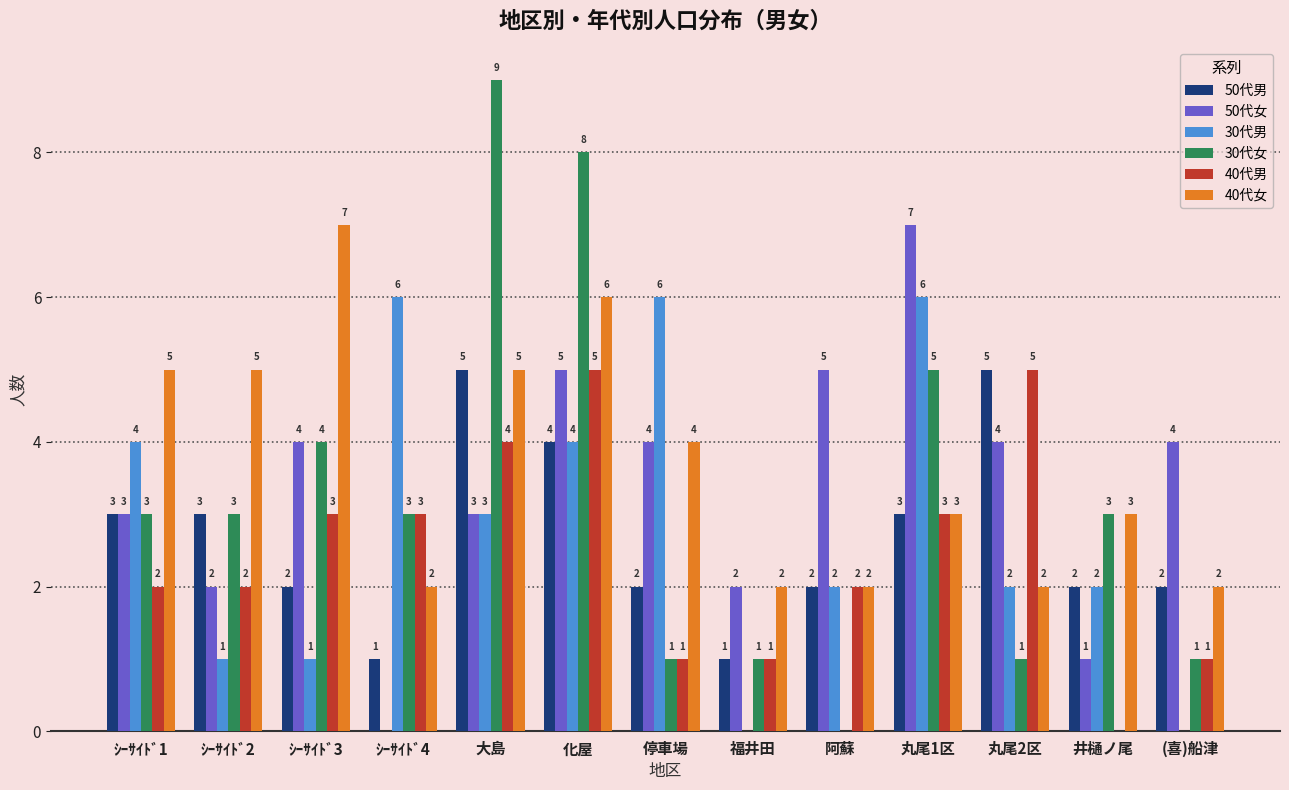

Is the value of 50代女 at 化屋 greater than the value of 40代男 at 丸尾1区?

Yes